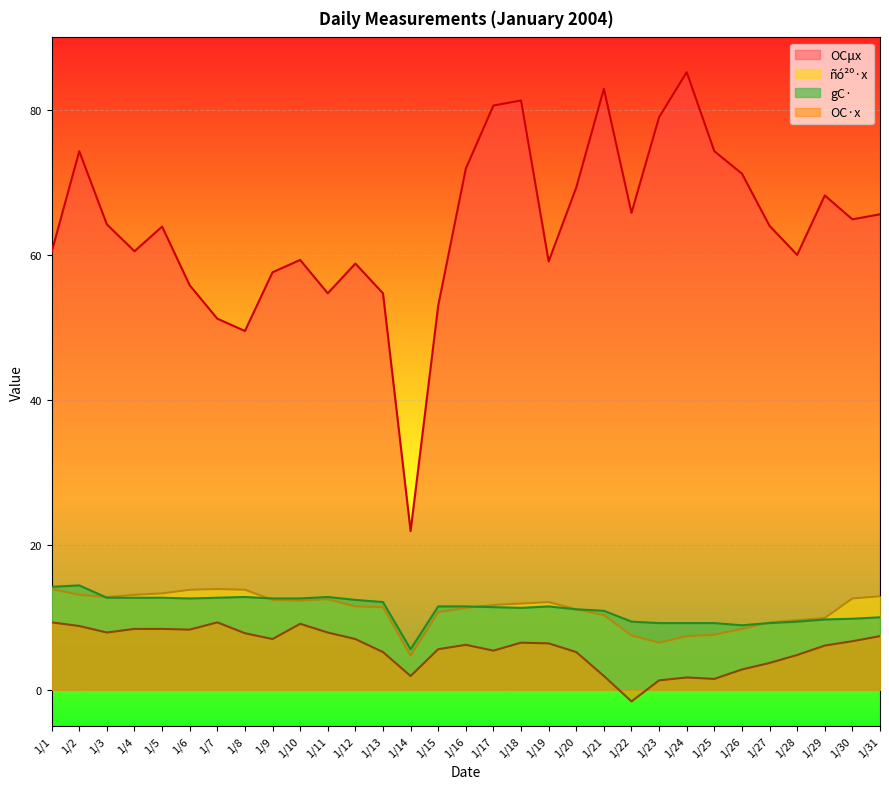

Which label corresponds to the largest value in the chart?

1/24